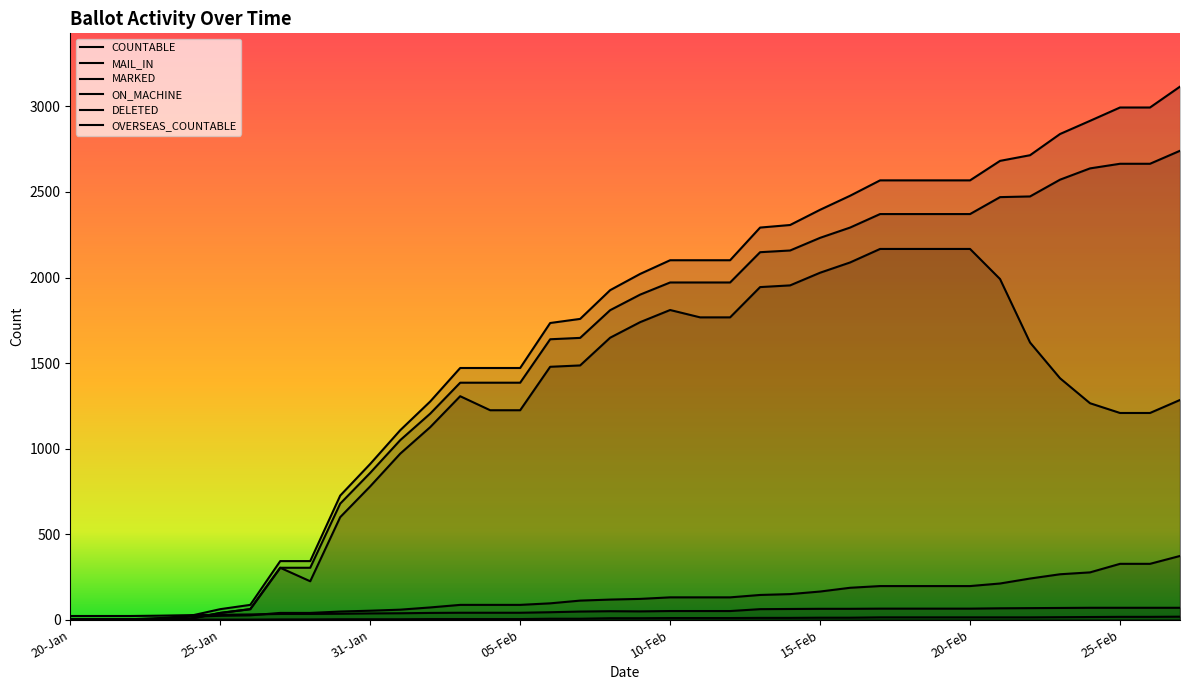

Between 01-Feb and 20-Jan, which is larger?

01-Feb